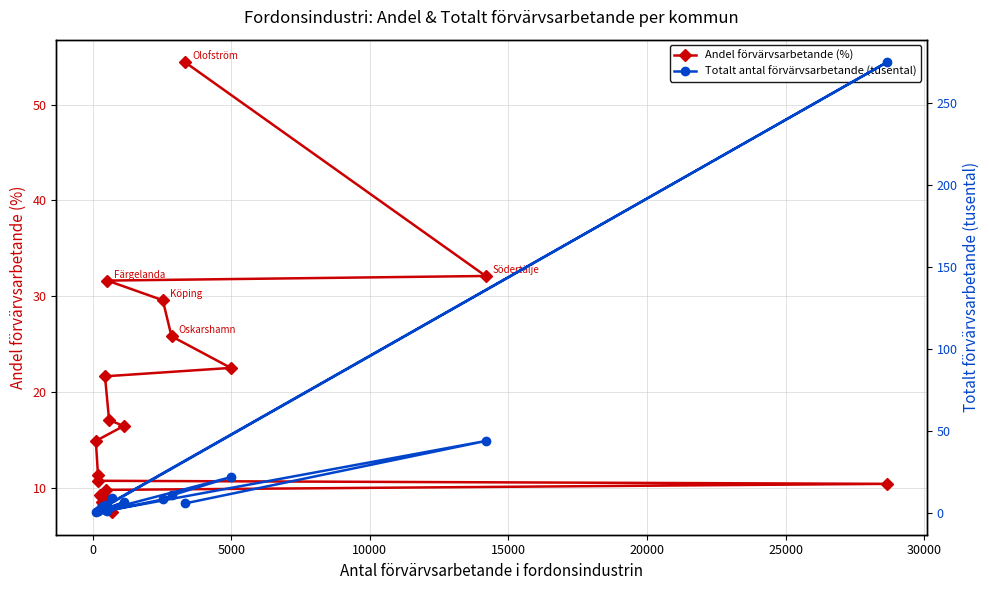

How many values in the Totalt antal förvärvsarbetande (tusental) series exceed 4?

12